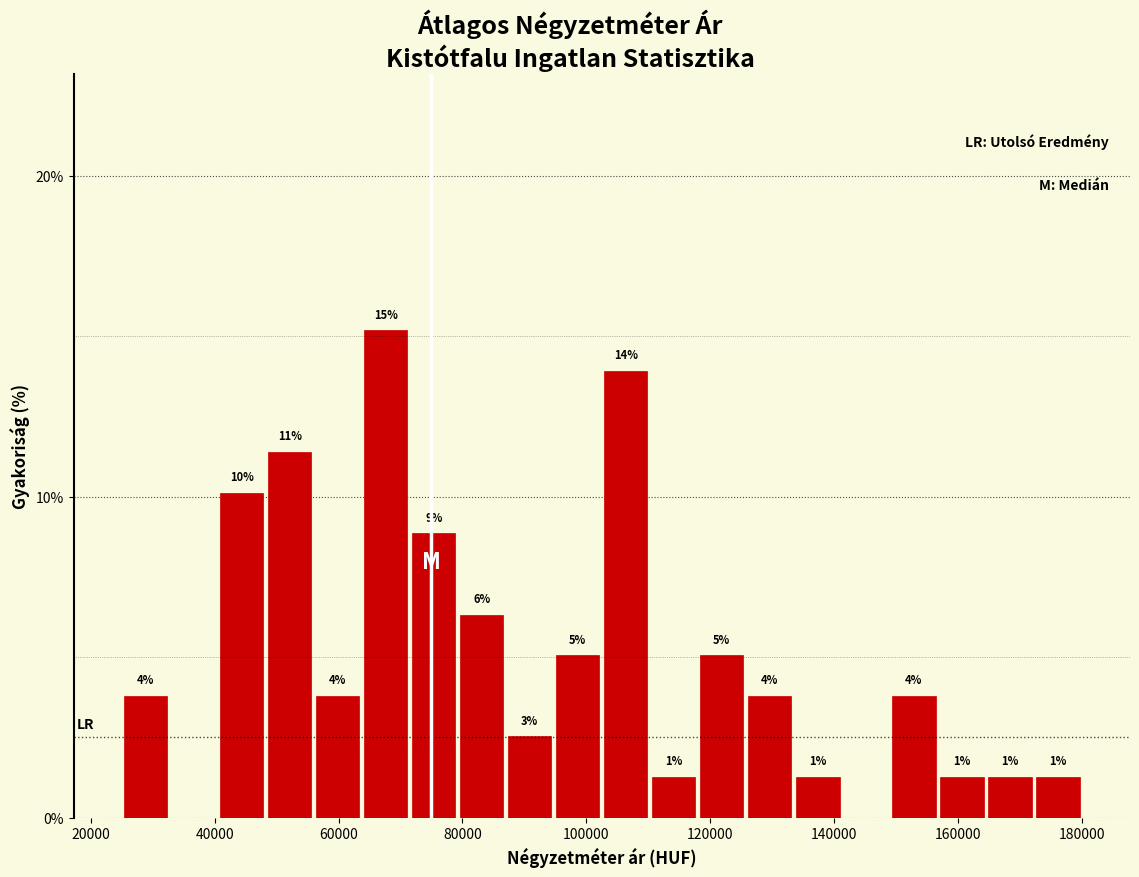

Around what value on the x-axis is the tallest bar? Give the approximate position of its centre, as read against the axis.

68000